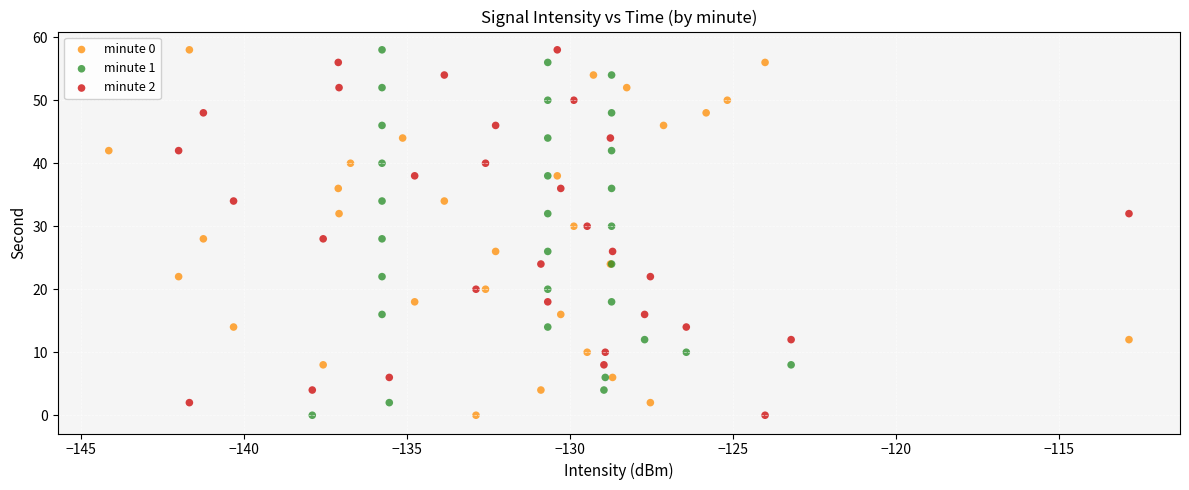

What are all the series names shown in the legend?

minute 0, minute 1, minute 2